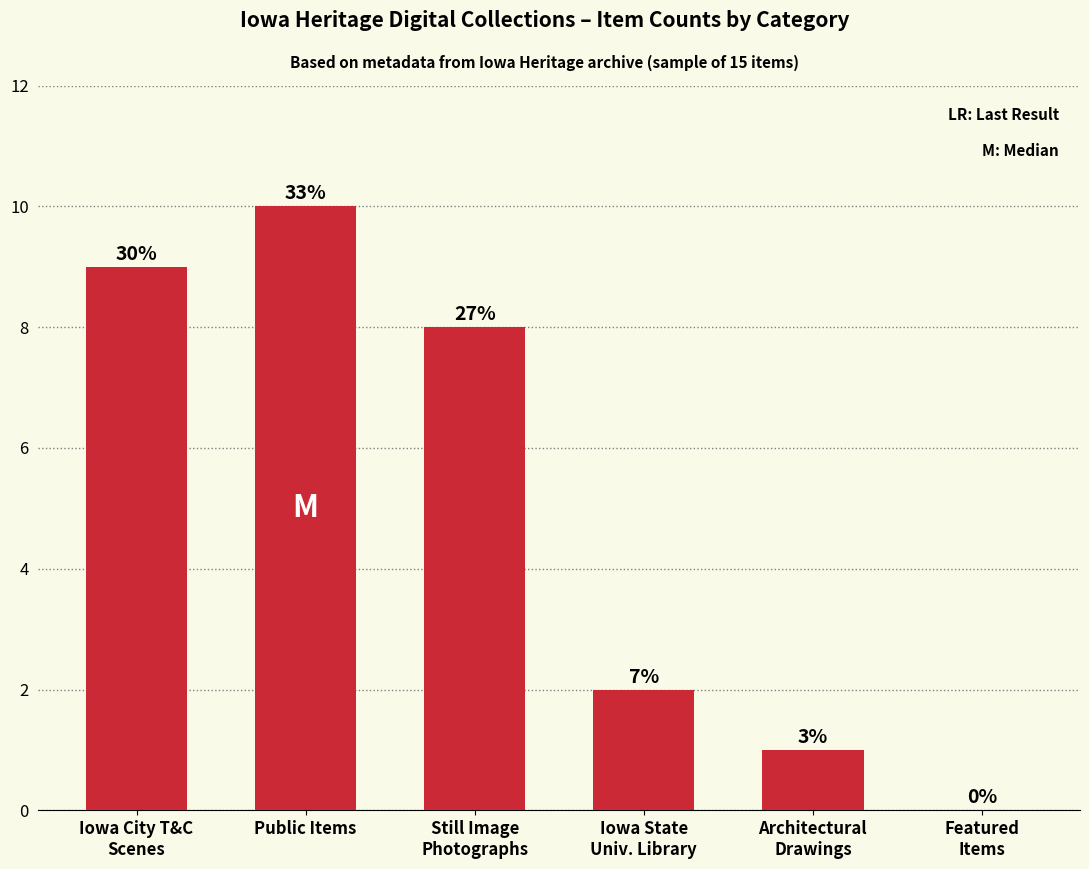

Are the bars horizontal?

No